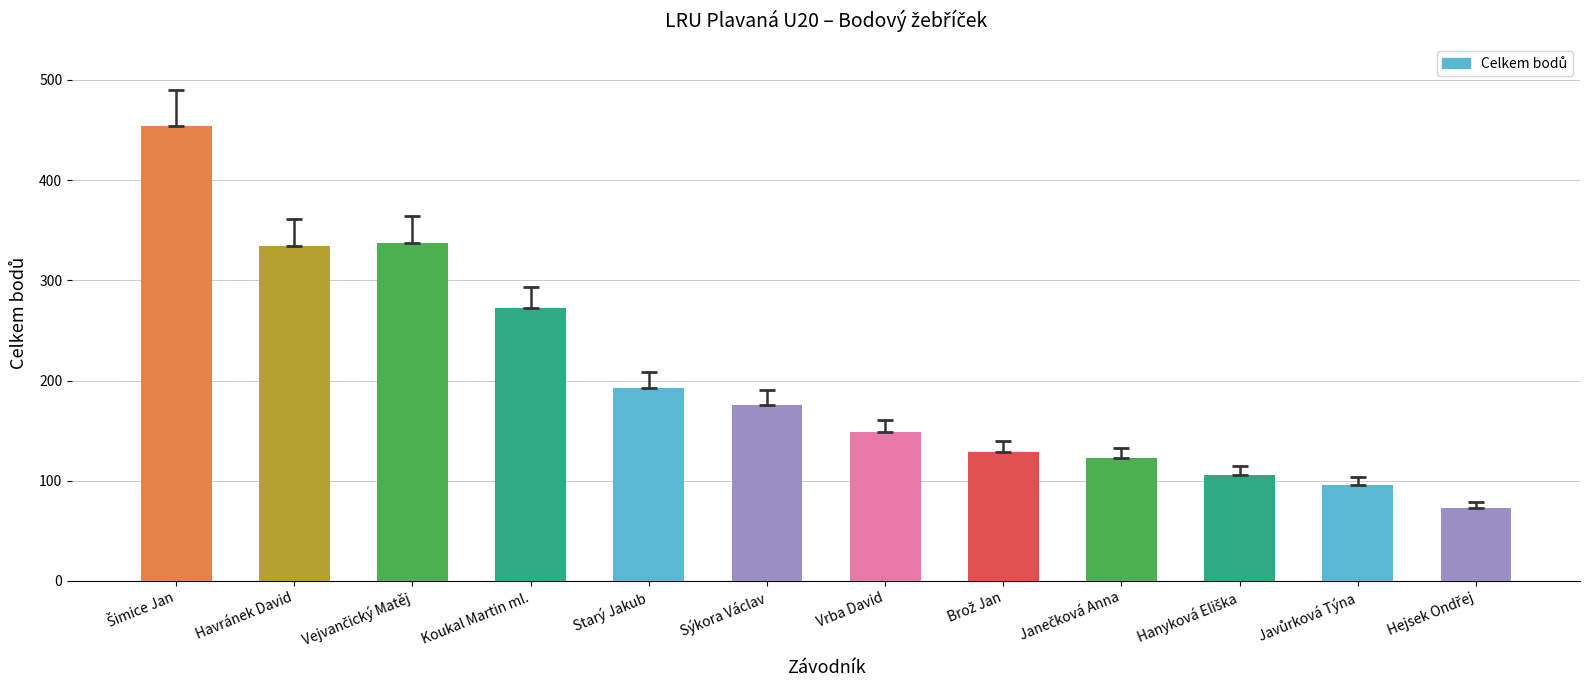

What is the difference between the maximum and minimum values?

381